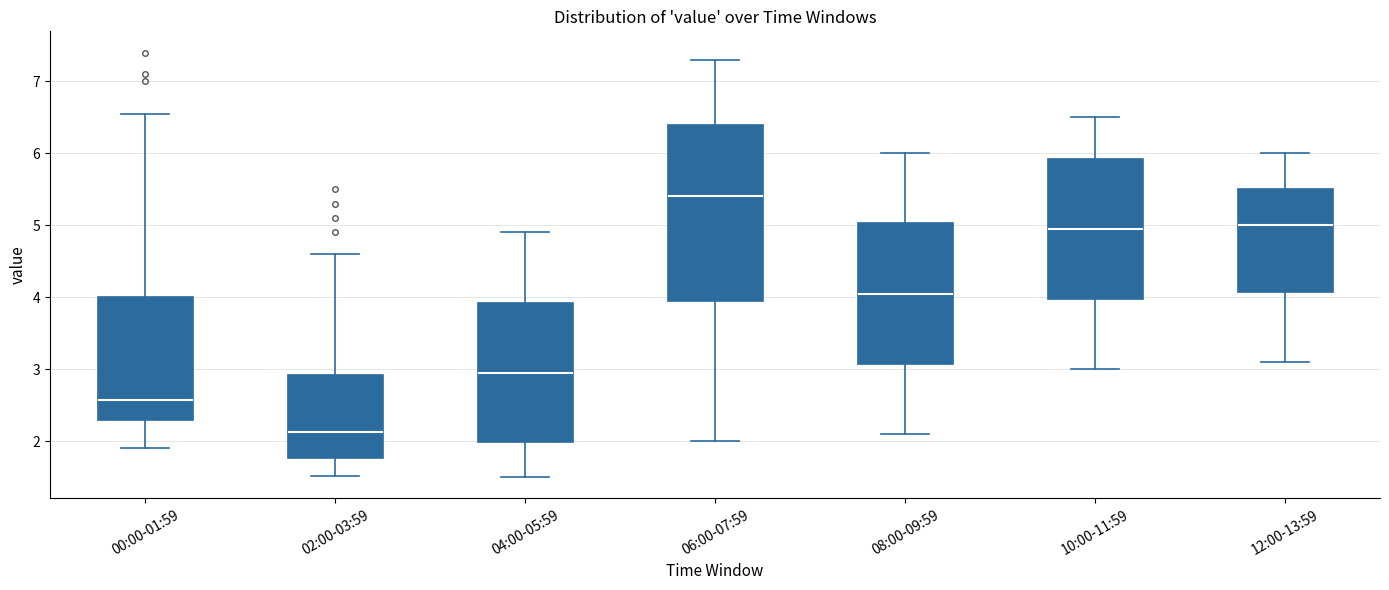

Where does the lower whisker of the box for 02:00-03:59 end on the y-axis? The values are not printed on the chart, so give them approximately, as read against the axis.

1.5